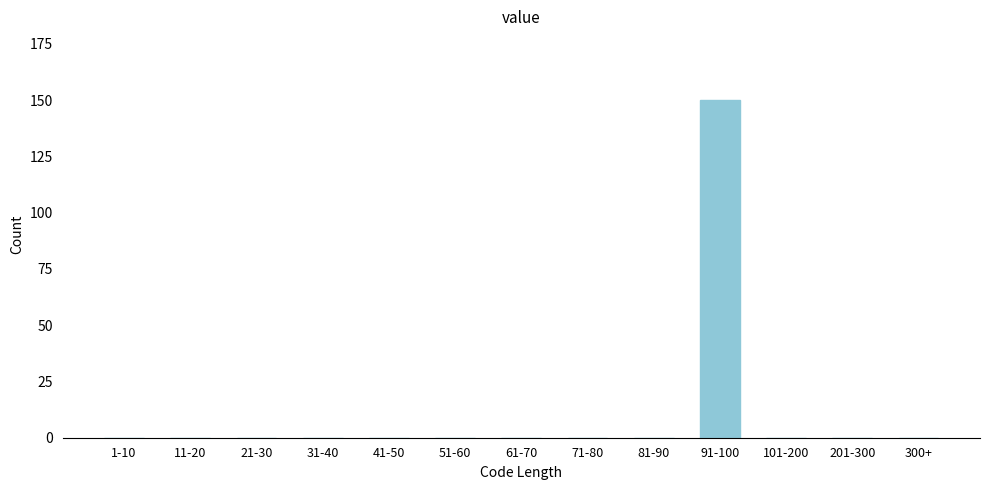

Reading left to right, transcribe all the data shown in this chart.

1-10=0	11-20=0	21-30=0	31-40=0	41-50=0	51-60=0	61-70=0	71-80=0	81-90=0	91-100=150	101-200=0	201-300=0	300+=0